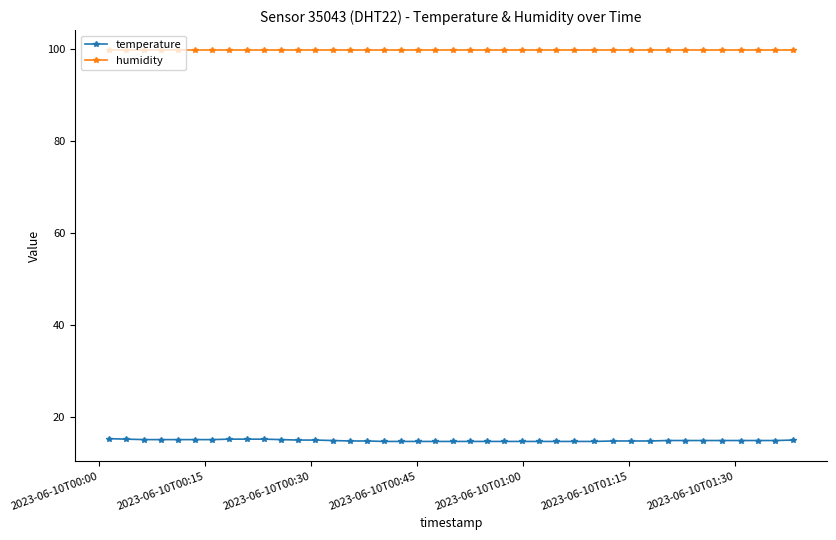

What is the maximum value shown in the chart?

99.9